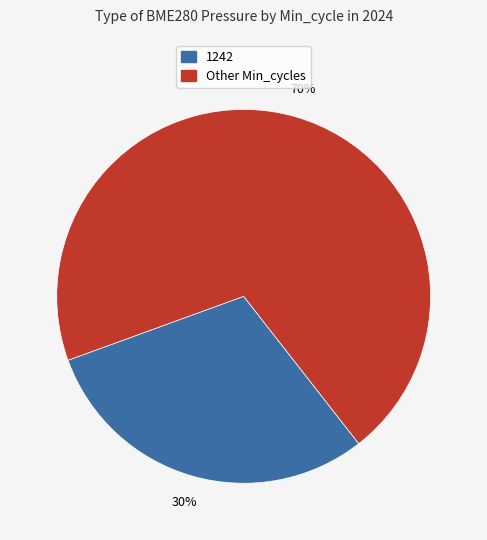

To the nearest percent, what is the average slice percentage?

50%